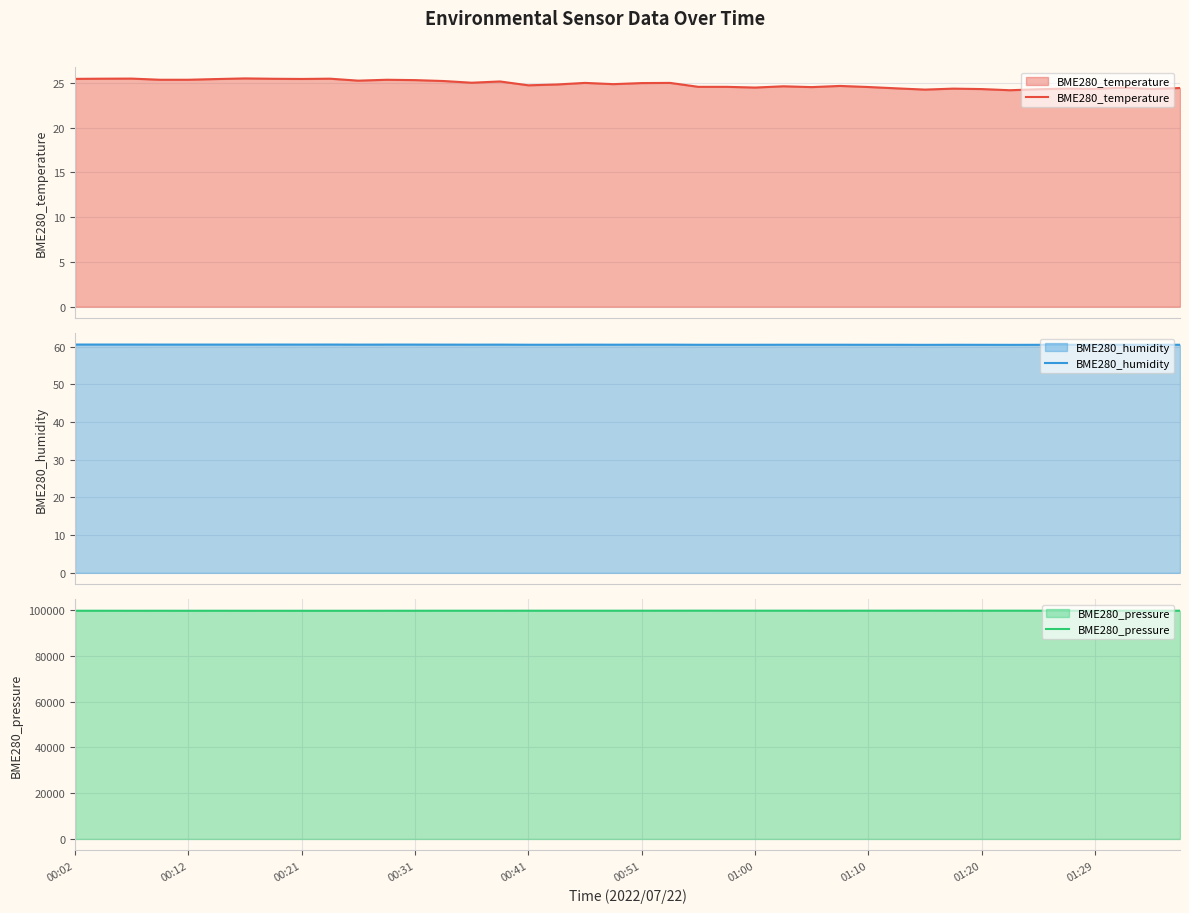

Between 33 and 37, which series saw the biggest shift?

BME280_pressure